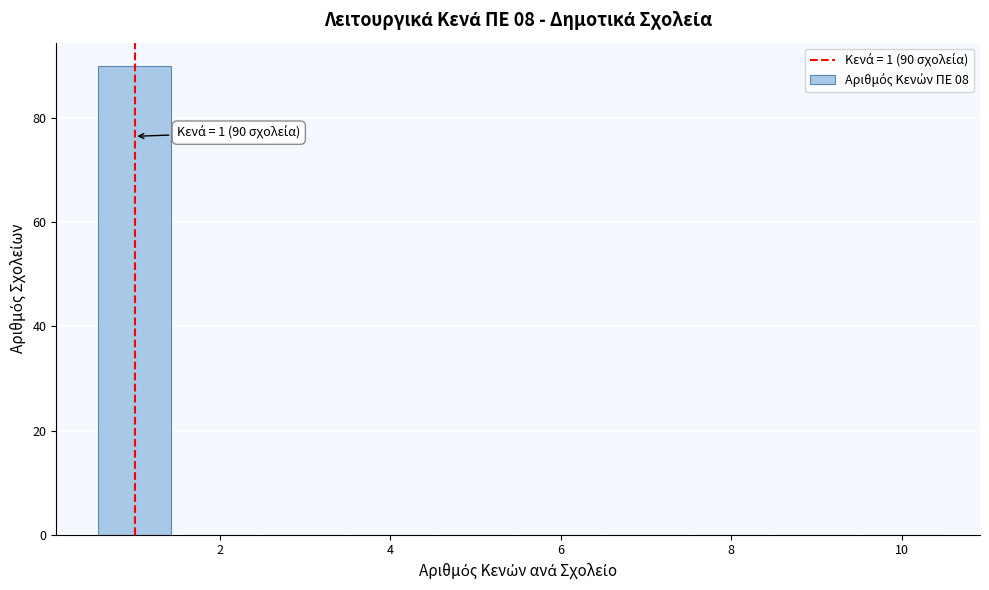

Which range on the x-axis has the tallest bar?

0.5 to 1.5